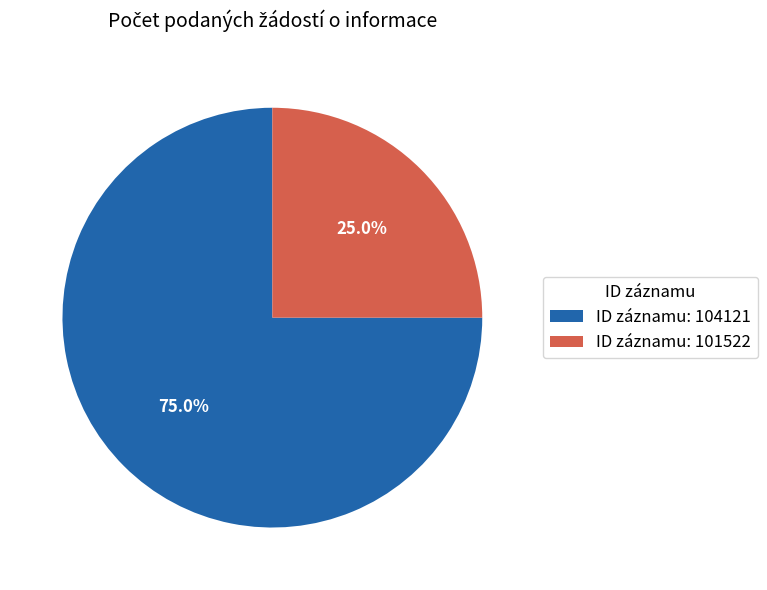

Which has a higher value, ID záznamu: 101522 or ID záznamu: 104121?

ID záznamu: 104121